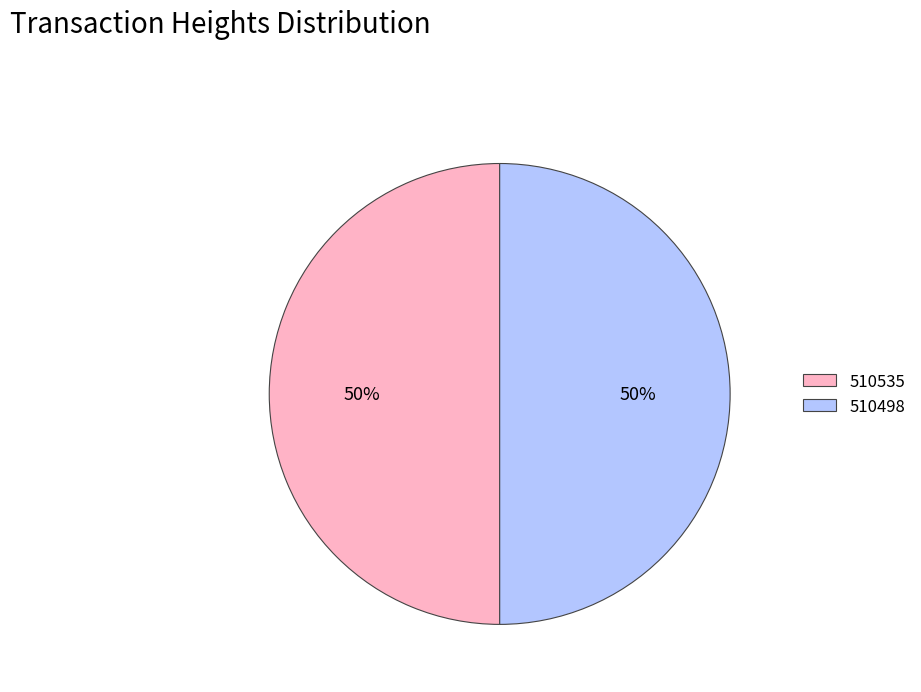

To the nearest percent, what percentage of the pie is 510498?

50%